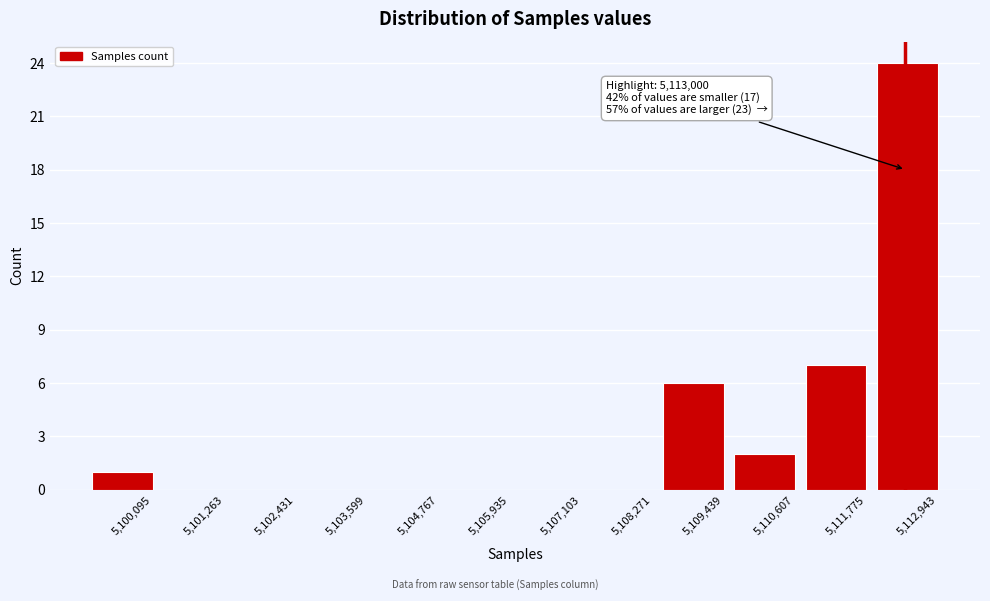

Reading left to right, list all the values displayed in this chart.

5,100,095=1	5,101,263=0	5,102,431=0	5,103,599=0	5,104,767=0	5,105,935=0	5,107,103=0	5,108,271=0	5,109,439=6	5,110,607=2	5,111,775=7	5,112,943=24